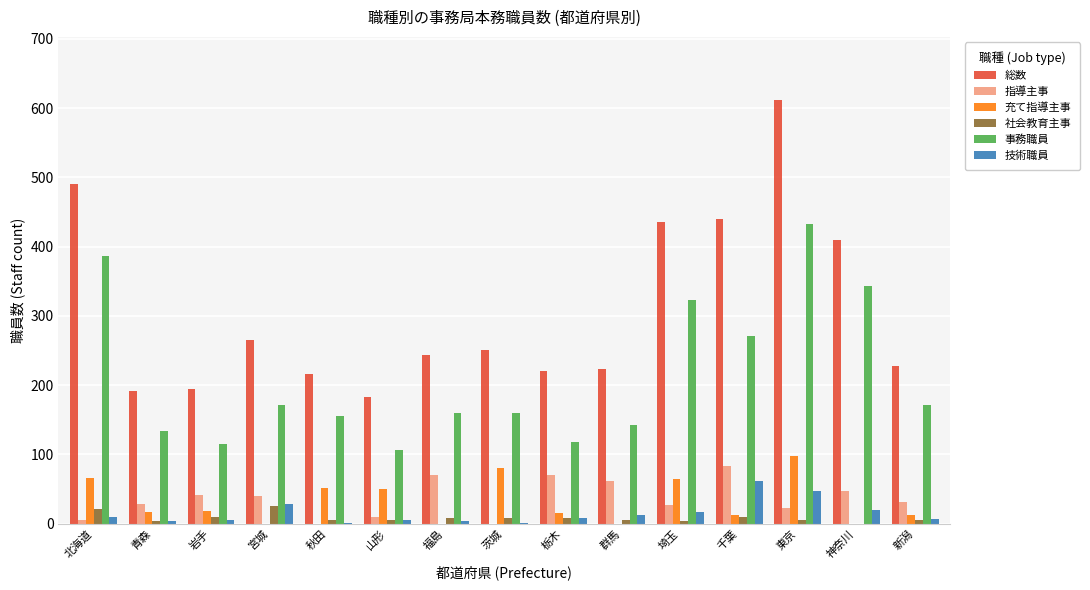

Between 岩手 and 埼玉, which series saw the biggest shift?

総数